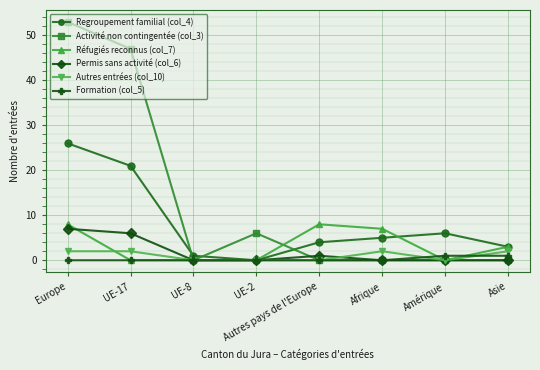

At how many categories does at least one series exceed 20?

2